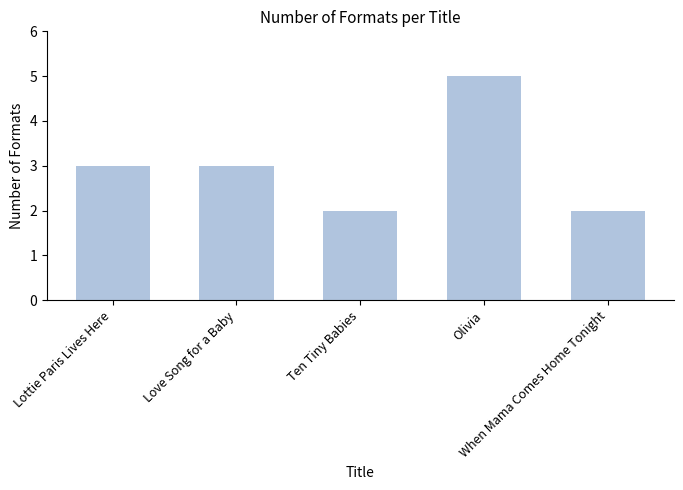

Which has a higher value, Lottie Paris Lives Here or Olivia?

Olivia